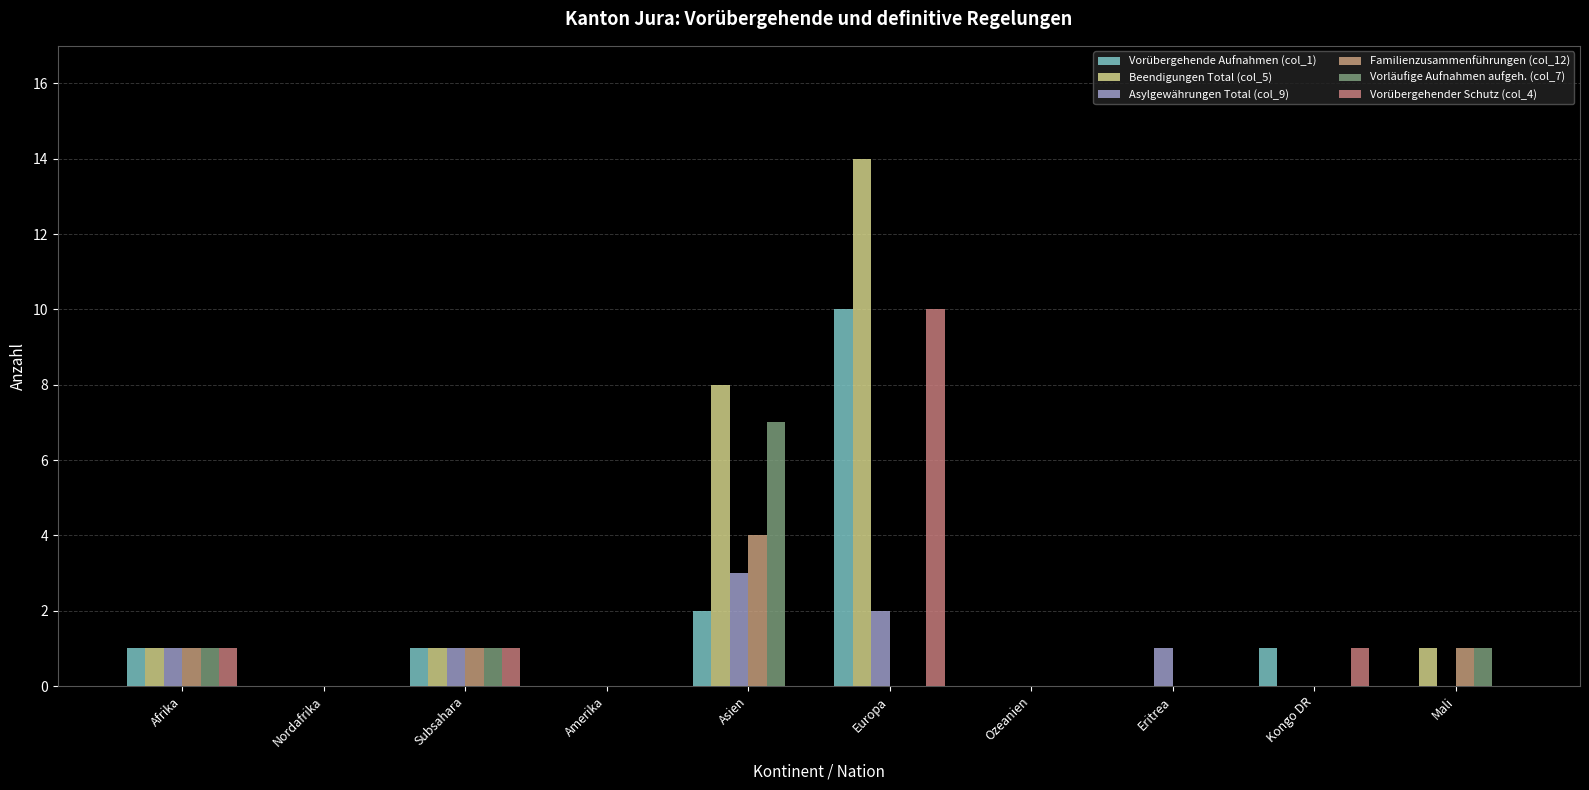

Rank the series at Nordafrika from lowest to highest value.

Vorübergehende Aufnahmen (col_1), Beendigungen Total (col_5), Asylgewährungen Total (col_9), Familienzusammenführungen (col_12), Vorläufige Aufnahmen aufgeh. (col_7), Vorübergehender Schutz (col_4)